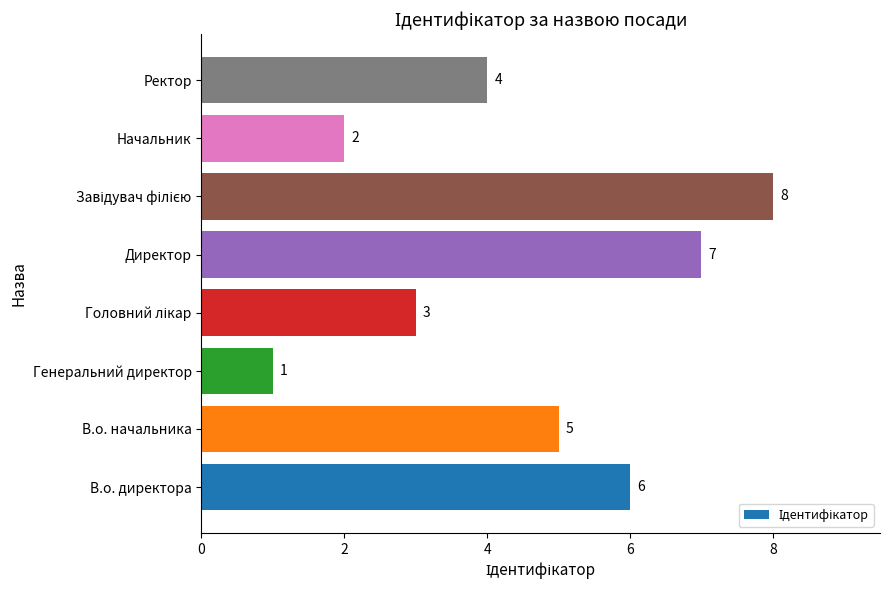

What is the difference between the maximum and minimum values?

7